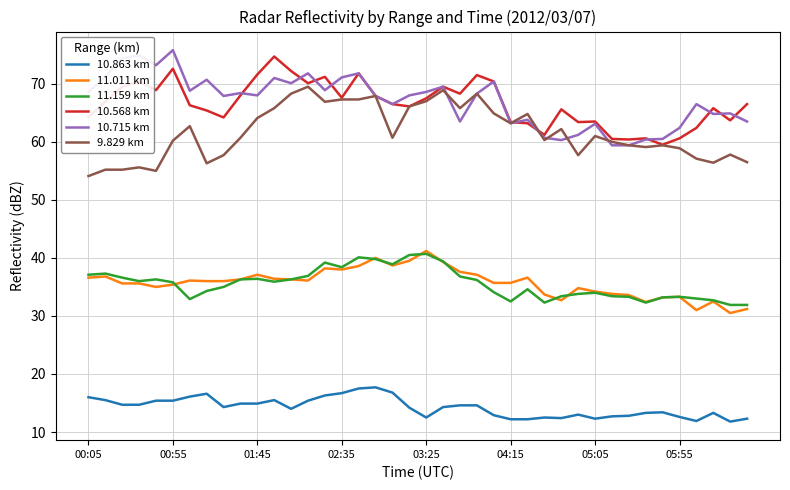

How many lines are shown in the chart?

6